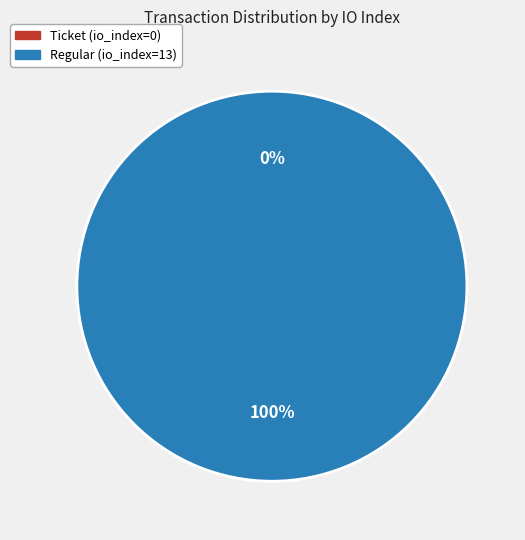

Which category has the smallest portion of the pie?

Ticket (io_index=0)